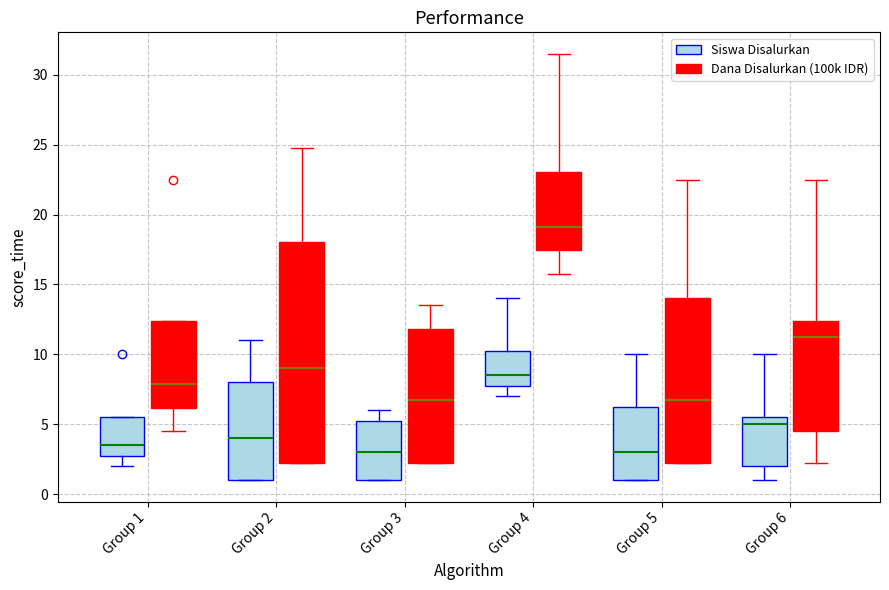

Where is the upper edge of the box for Group 2 (Dana Disalurkan (100k IDR)) on the y-axis? The values are not printed on the chart, so give them approximately, as read against the axis.

18.0